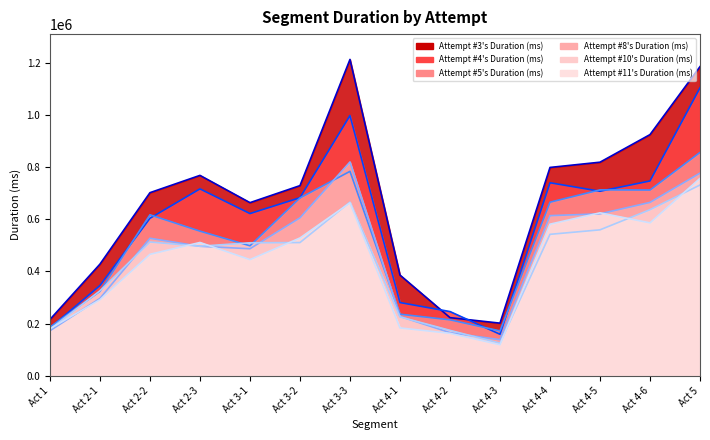

Reading left to right, transcribe all the data shown in this chart.

Attempt #3's Duration (ms): 215820	428075	702168	768452	663866	729179	1213265	386066	222787	201701	798937	819057	924905	1185720
Attempt #4's Duration (ms): 183043	345994	603925	716723	622012	682796	997853	280659	246132	158973	740210	707595	747123	1104299
Attempt #5's Duration (ms): 186388	323489	617277	554566	498446	681924	783953	236059	214436	171933	665604	712864	712325	856568
Attempt #8's Duration (ms): 172584	296558	527278	496487	487081	605762	819993	227485	165139	138173	614029	621004	664860	777185
Attempt #10's Duration (ms): 178684	325834	513023	496766	509918	510759	665939	225603	174062	124836	542358	559597	636884	731531
Attempt #11's Duration (ms): 180319	291632	465751	511126	445424	528350	662931	183373	162682	118889	581309	624812	586309	757121